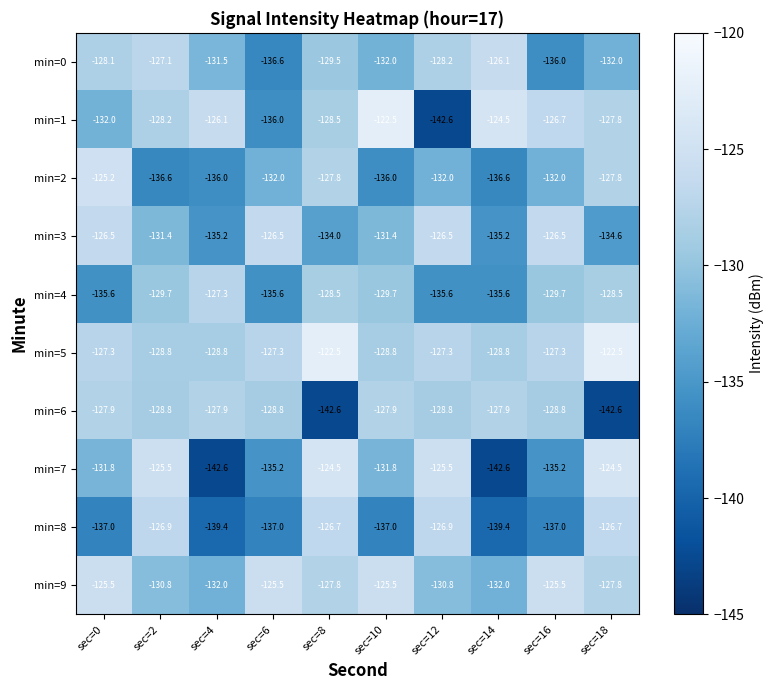

Count the number of data series in this chart.

10